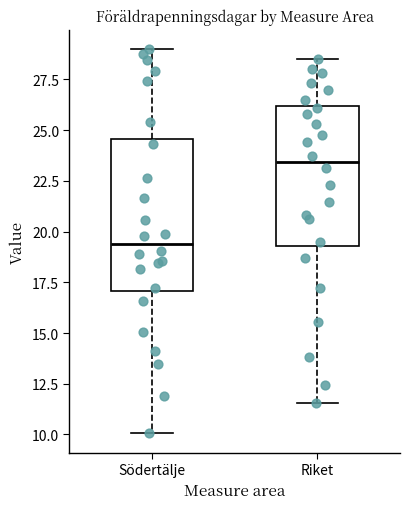

Comparing the boxes themselves (not the whiskers), which one is the tallest?

Södertälje